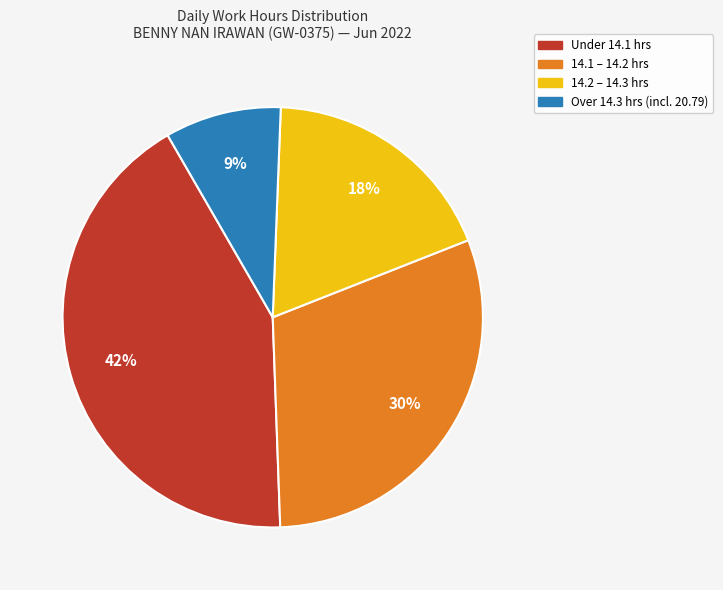

How many segments does this pie chart have?

4